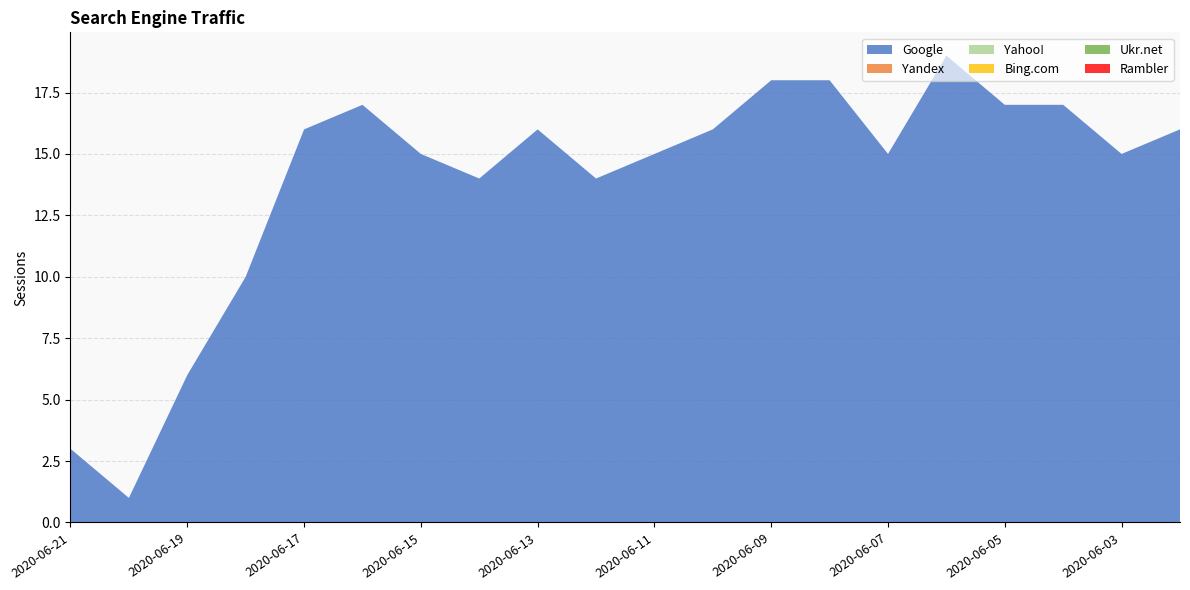

Reading left to right, extract all data points from this chart.

Google: 3	1	6	10	16	17	15	14	16	14	15	16	18	18	15	19	17	17	15	16
Yandex: 0	0	0	0	0	0	0	0	0	0	0	0	0	0	0	0	0	0	0	0
Yahoo!: 0	0	0	0	0	0	0	0	0	0	0	0	0	0	0	0	0	0	0	0
Bing.com: 0	0	0	0	0	0	0	0	0	0	0	0	0	0	0	0	0	0	0	0
Ukr.net: 0	0	0	0	0	0	0	0	0	0	0	0	0	0	0	0	0	0	0	0
Rambler: 0	0	0	0	0	0	0	0	0	0	0	0	0	0	0	0	0	0	0	0